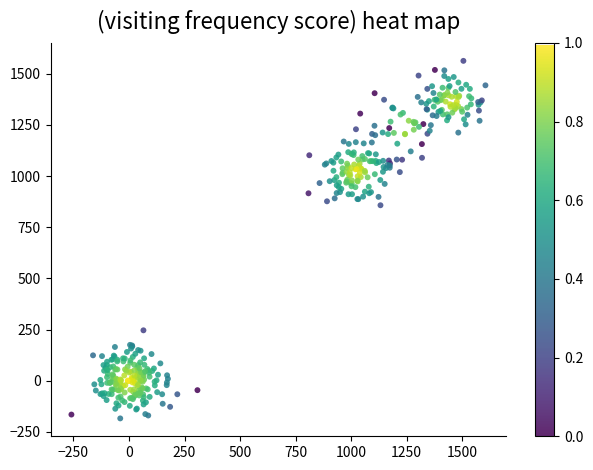

What is the range of Y values (max minus min)?

1747.2